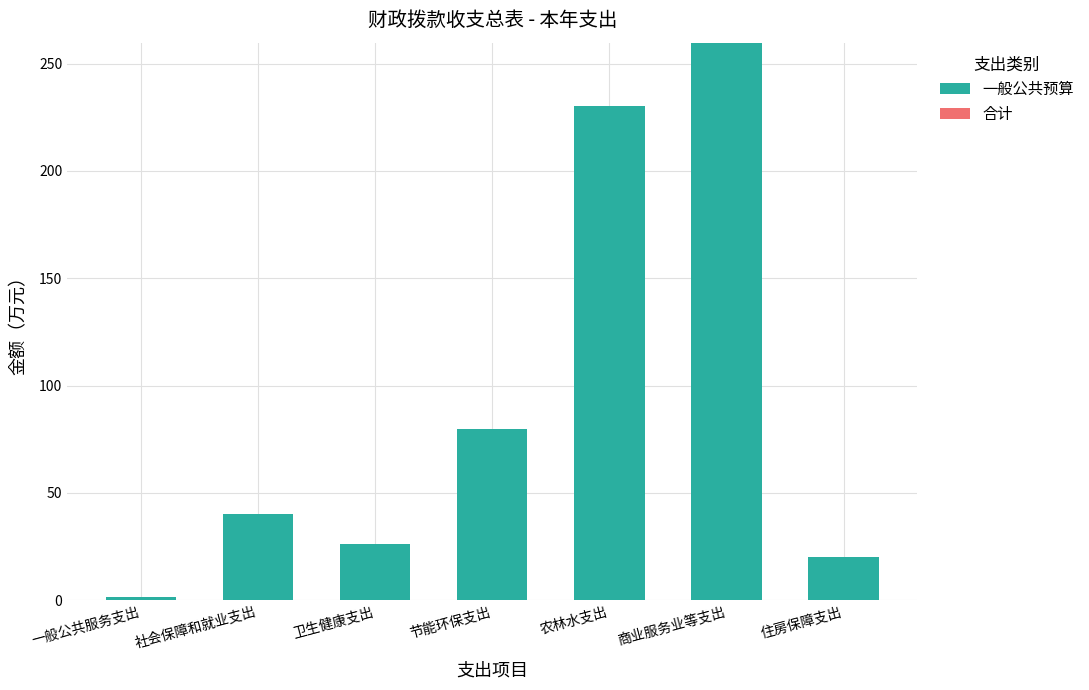

What is the difference between the maximum and minimum values?

258.1